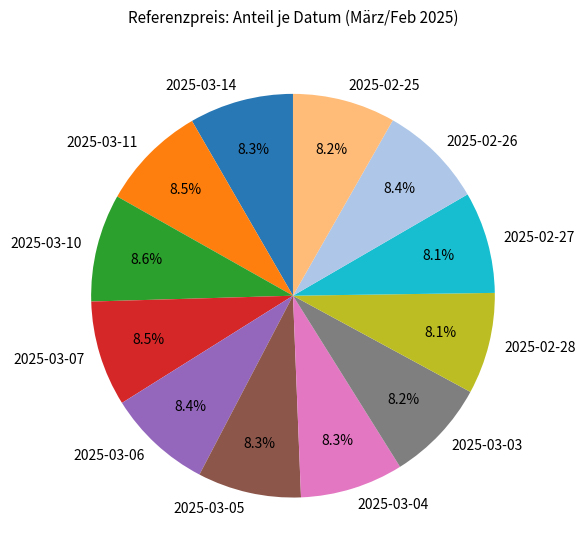

What is the ratio of the value at 2025-03-14 to the value at 2025-03-04?

1.0